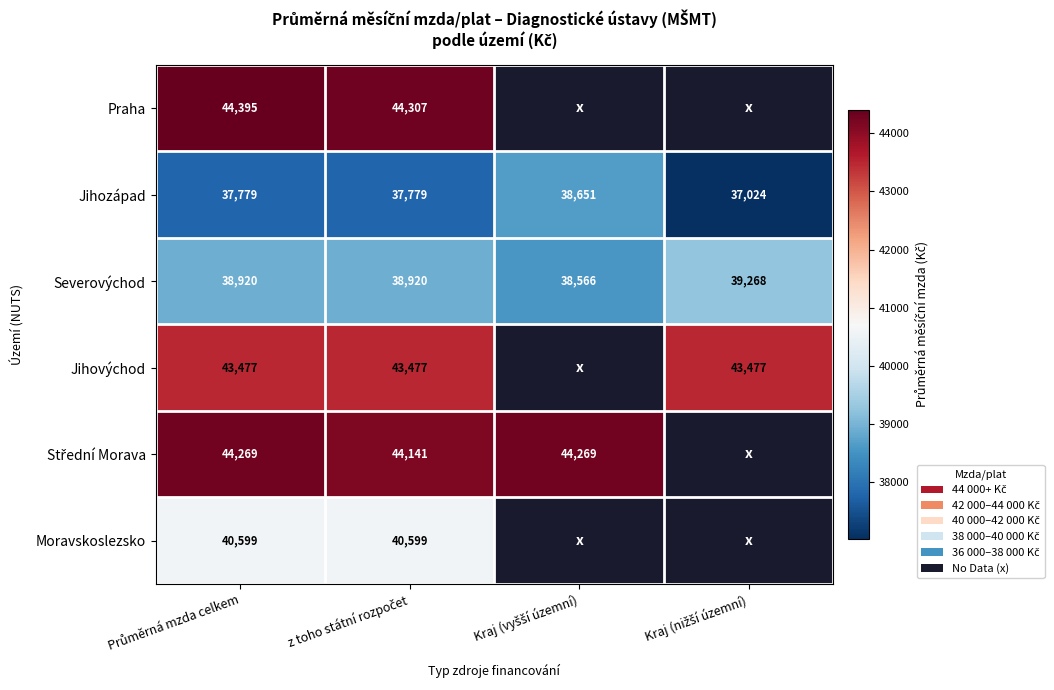

Rank the series at Průměrná mzda celkem from lowest to highest value.

Jihozápad, Severovýchod, Moravskoslezsko, Jihovýchod, Střední Morava, Praha